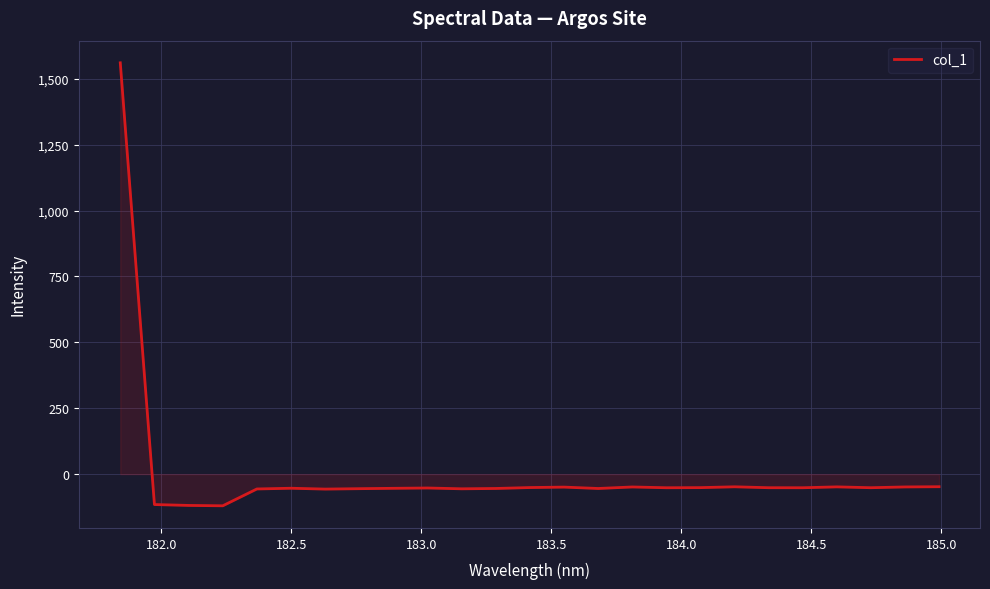

What is the difference between the maximum and minimum values?

1681.0